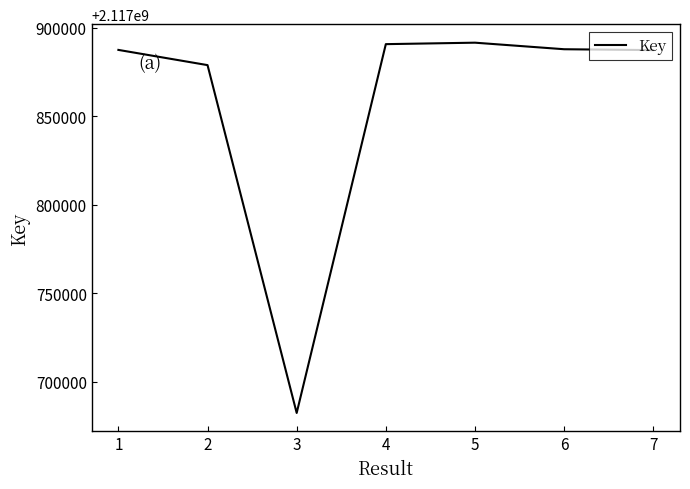

What is the maximum value shown in the chart?

2117891657